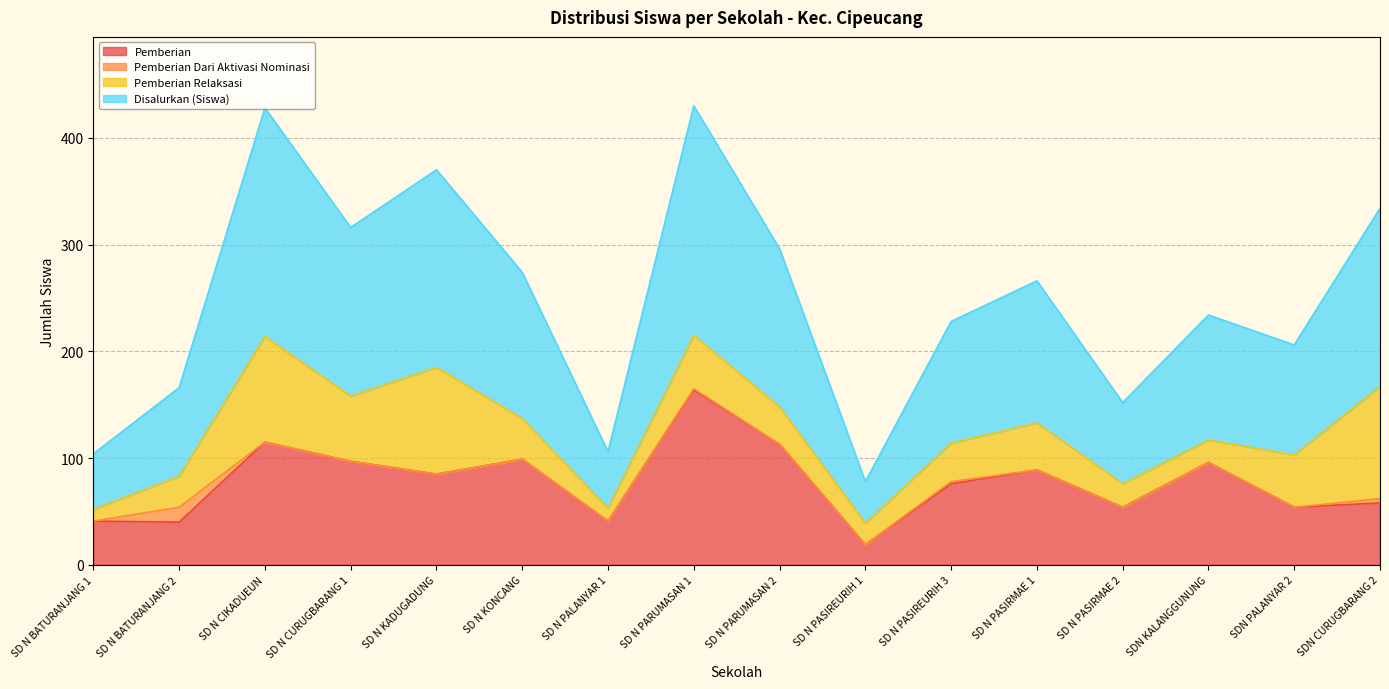

How many lines are shown in the chart?

4